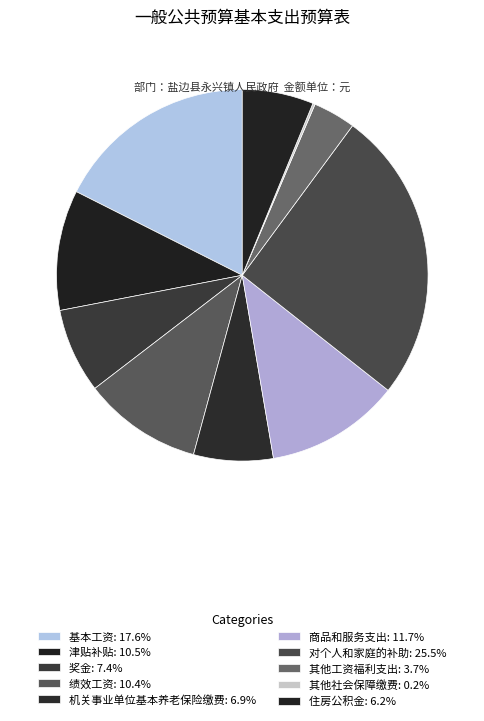

To the nearest percent, what is the combined percentage of 商品和服务支出 and 其他工资福利支出?

15%